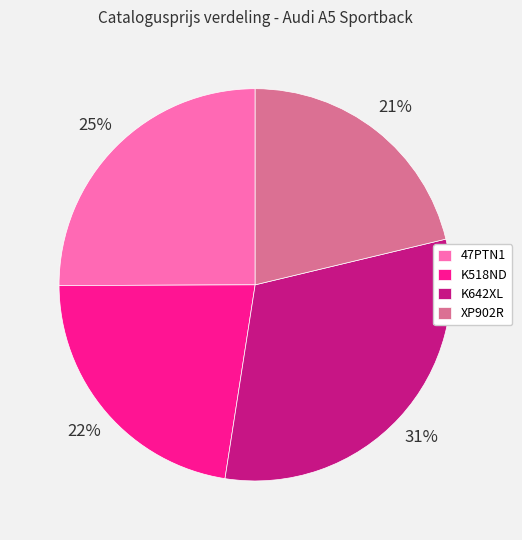

How many segments does this pie chart have?

4